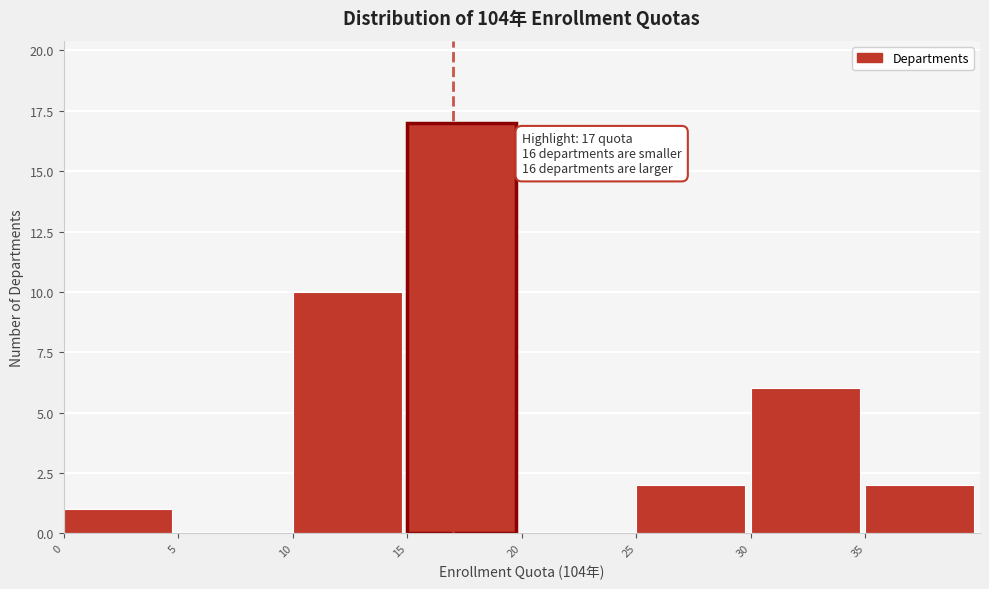

Over which range of the x-axis is the bar tallest?

15 to 20